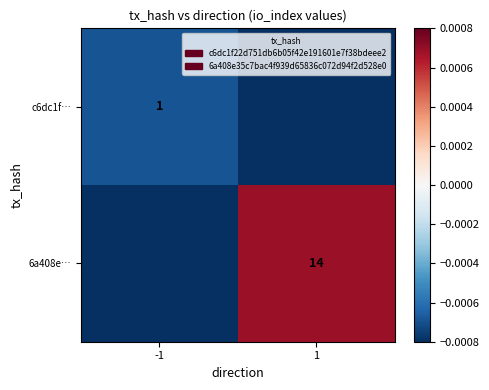

Is the value of c6dc1f… at 1 greater than the value of 6a408e… at -1?

No